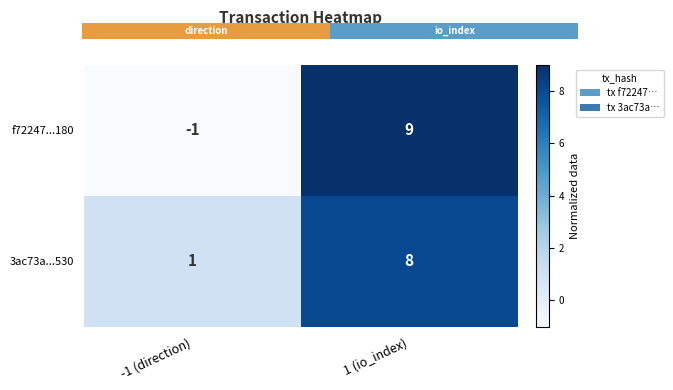

What is the difference between the highest and lowest values at 1 (io_index)?

1